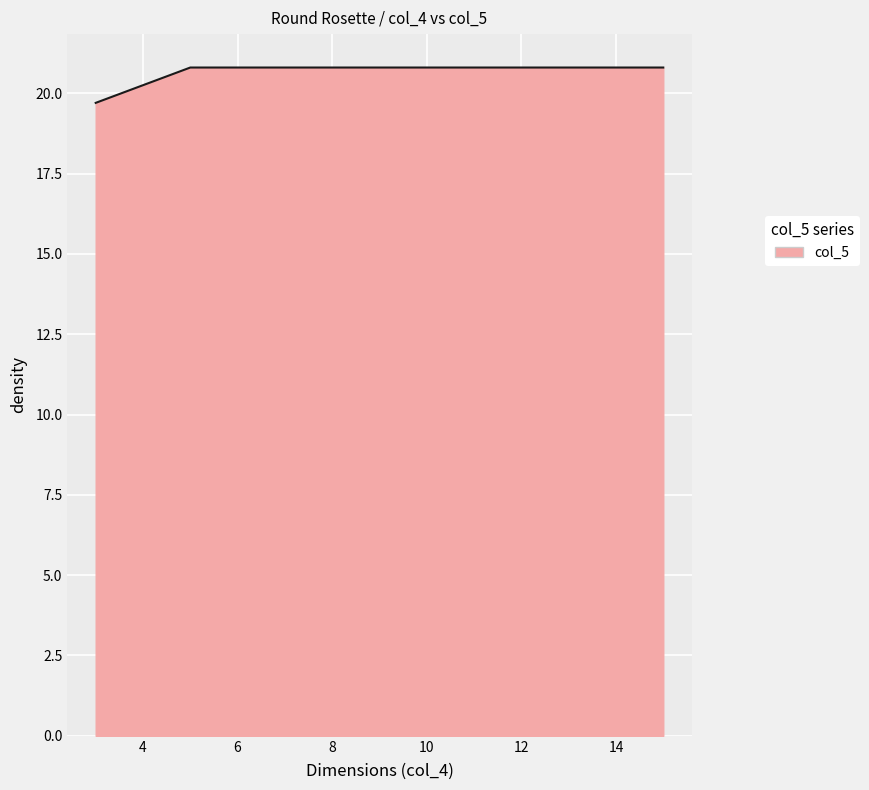

What is the smallest value displayed?

19.7